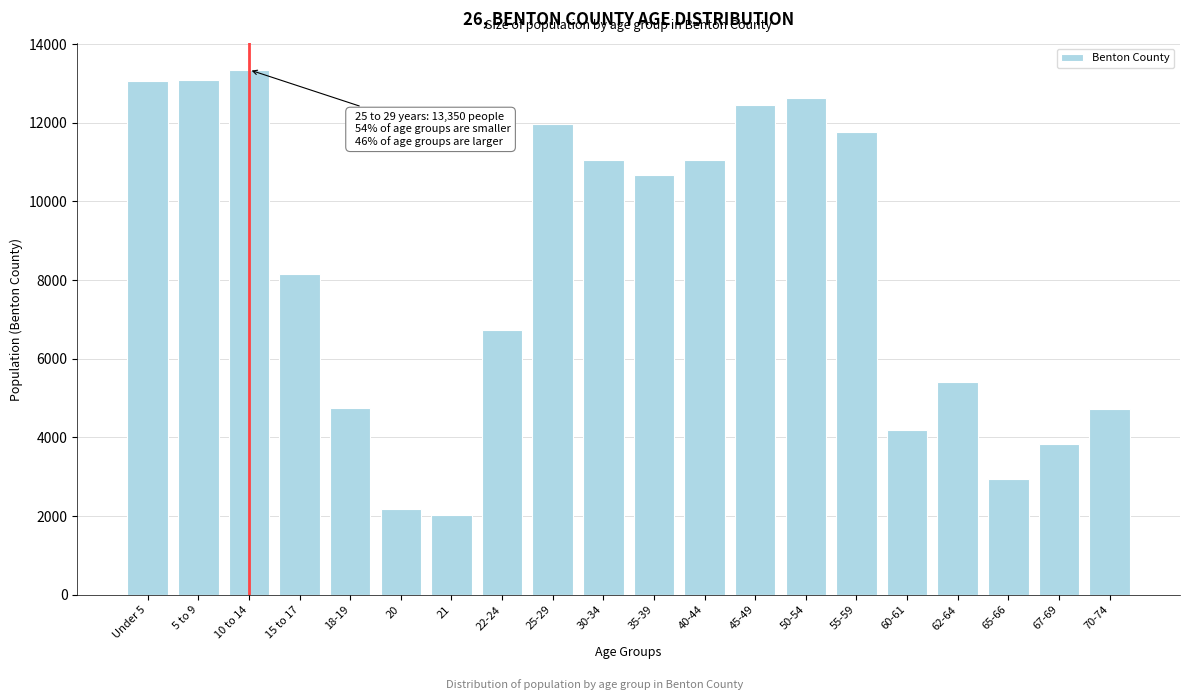

What is the change in value from 40-44 to 55-59?

+697